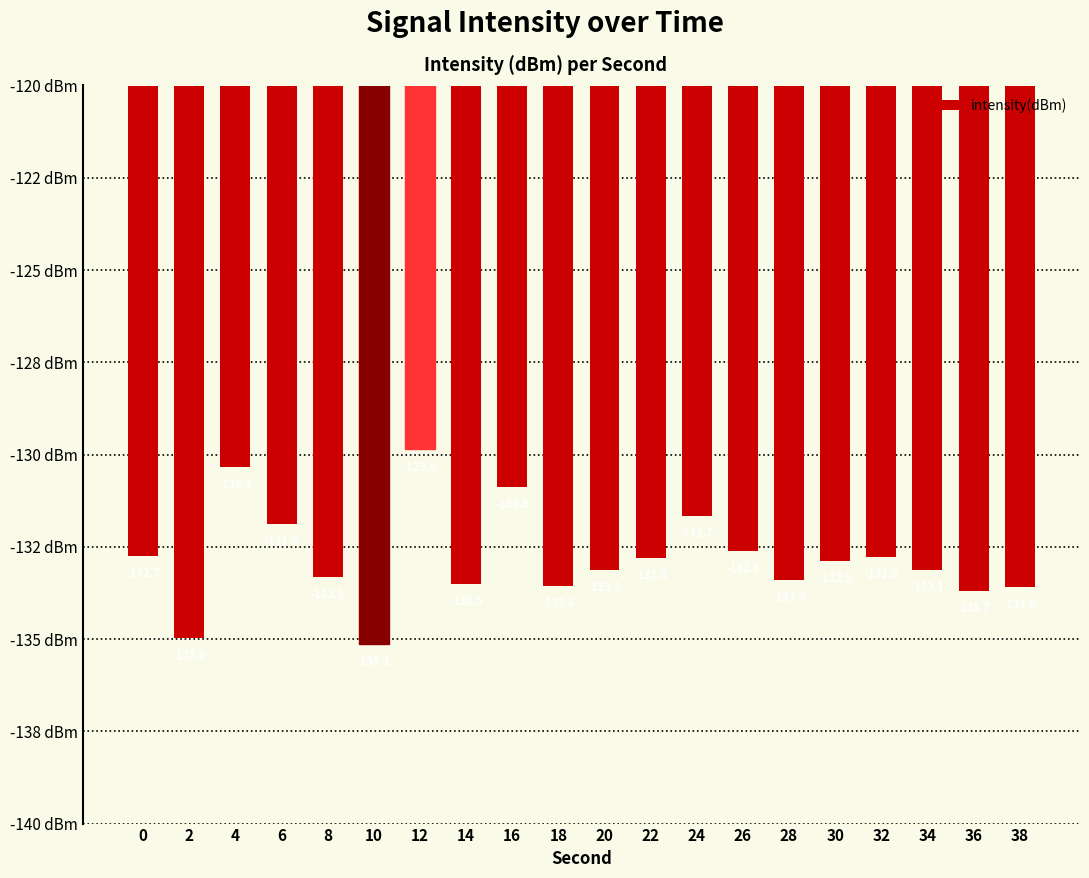

Reading right to left, list all the values displayed in this chart.

38=-133.6	36=-133.7	34=-133.1	32=-132.8	30=-132.9	28=-133.4	26=-132.6	24=-131.7	22=-132.8	20=-133.1	18=-133.6	16=-130.9	14=-133.5	12=-129.9	10=-135.1	8=-133.3	6=-131.9	4=-130.3	2=-135.0	0=-132.7